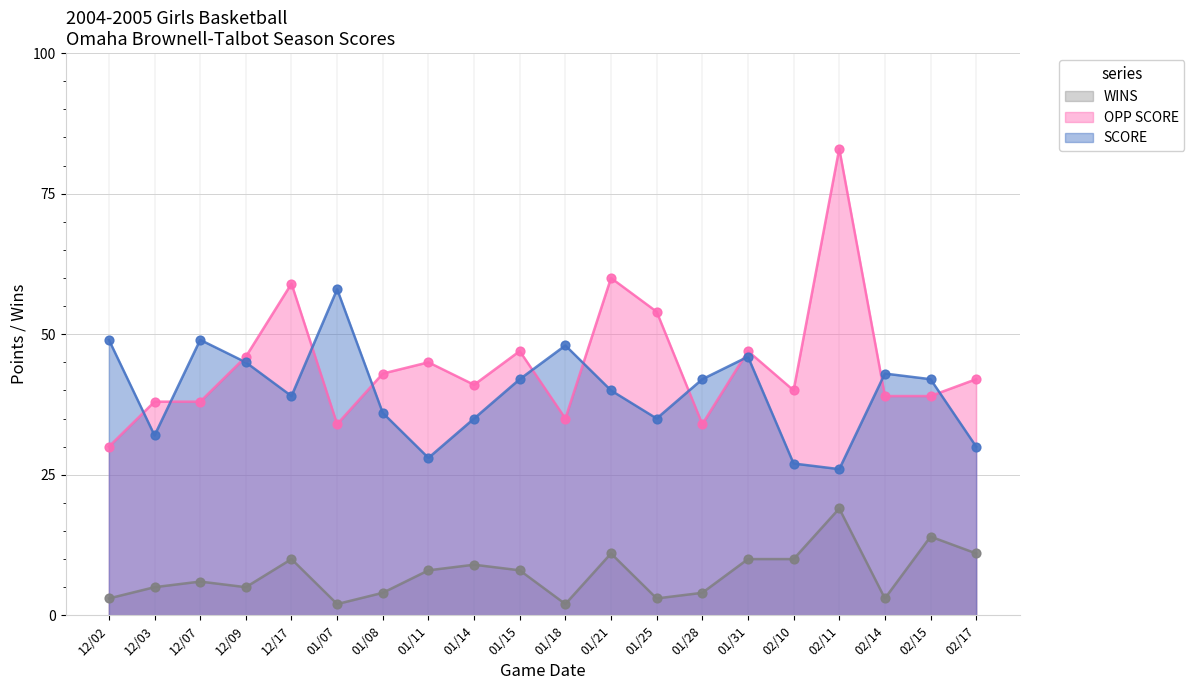

Which series reaches the minimum Y coordinate?

WINS